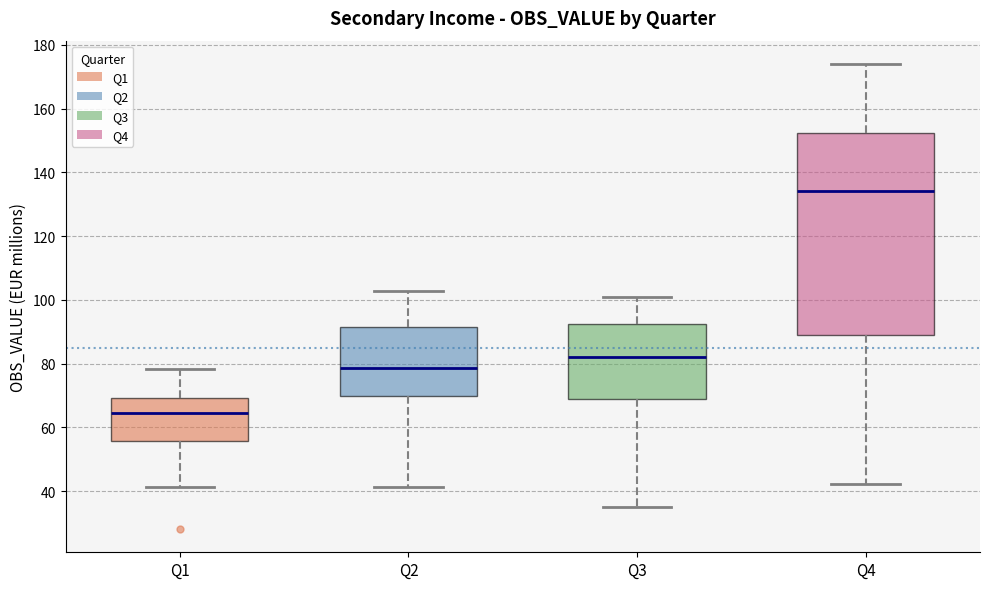

Reading left to right, transcribe this box plot: for each box, give where its median line is, the range the box spans, and where its two whiskers end, as read against the y-axis. The values are not printed on the chart, so give them approximately, as read against the axis.

Q1: median 64, box 56 to 70, whiskers 42 to 78
Q2: median 78, box 70 to 92, whiskers 42 to 102
Q3: median 82, box 68 to 92, whiskers 36 to 100
Q4: median 134, box 90 to 152, whiskers 42 to 174